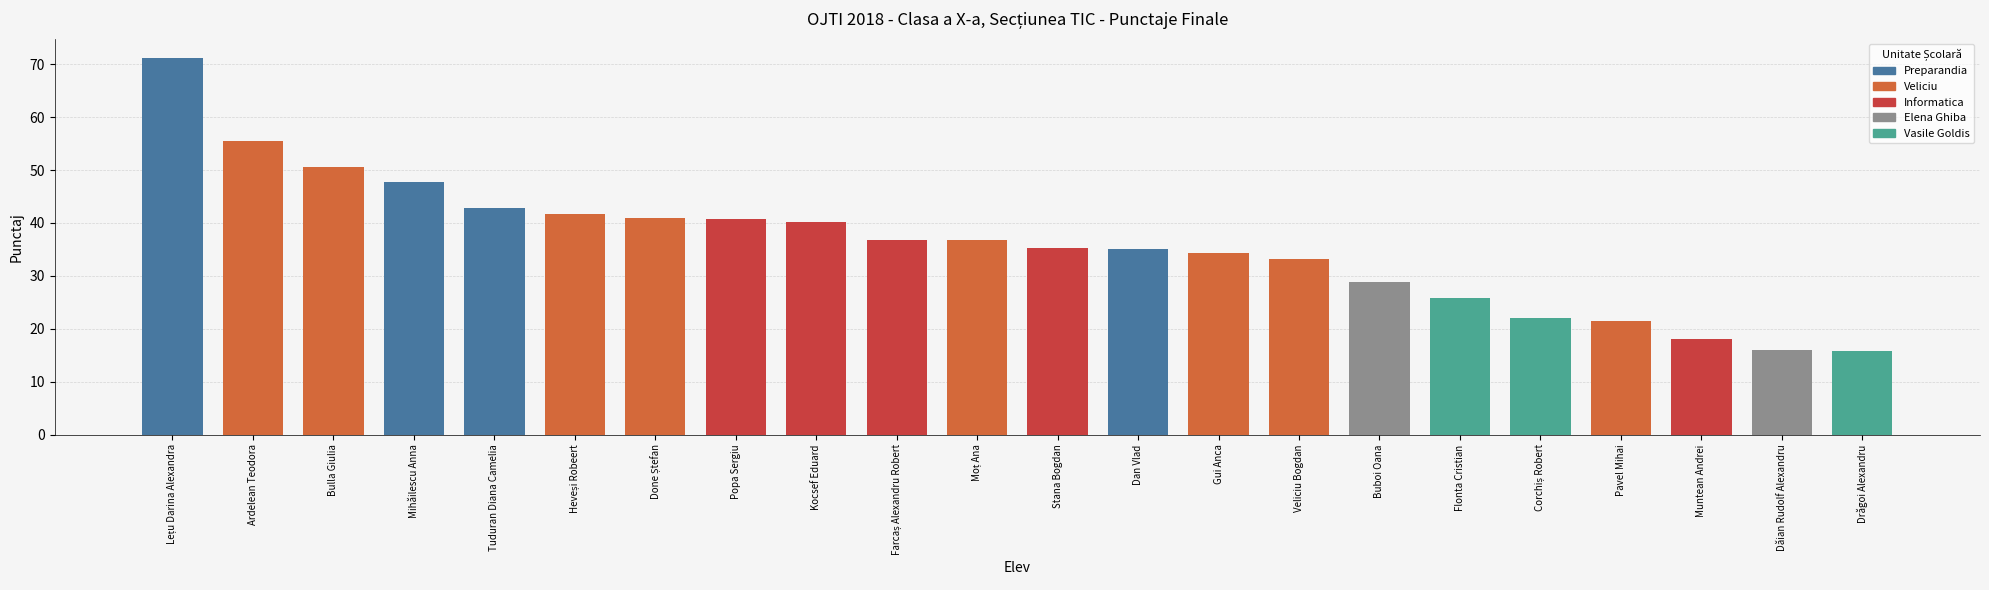

Is it true that the value at Veliciu Bogdan is 33.1?

True